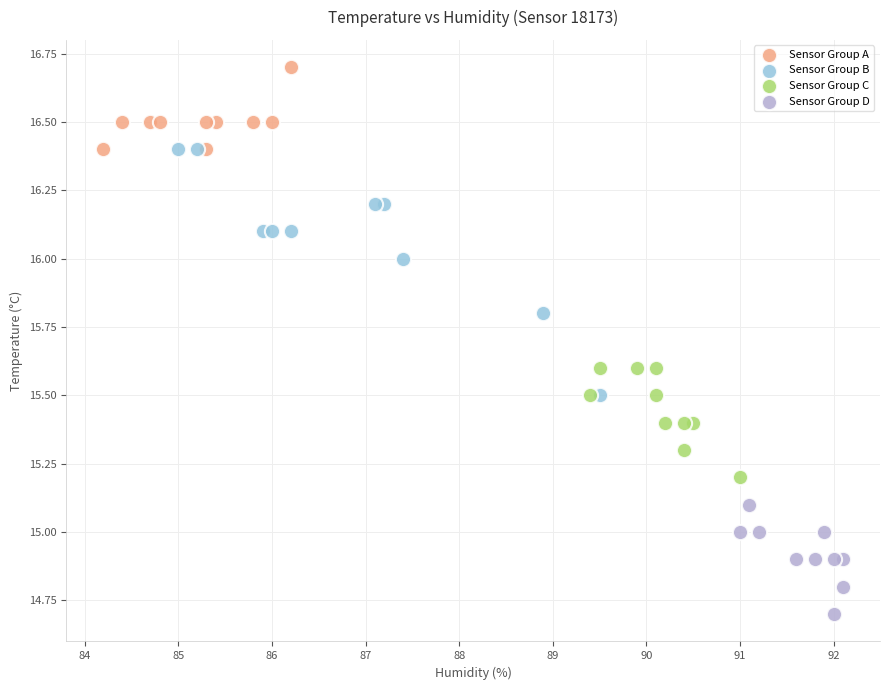

Which series has the widest spread of Y values?

Sensor Group B